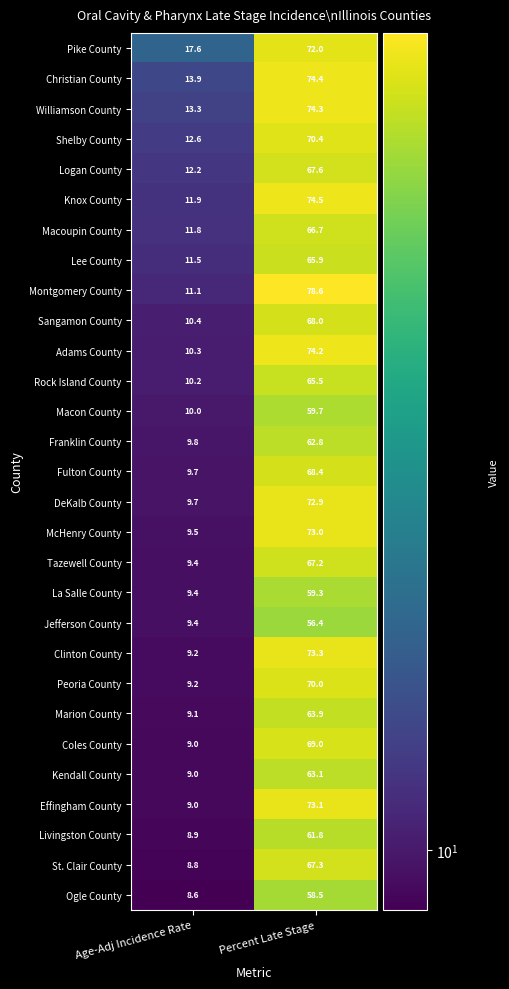

Which series has the largest range (max minus min)?

Montgomery County